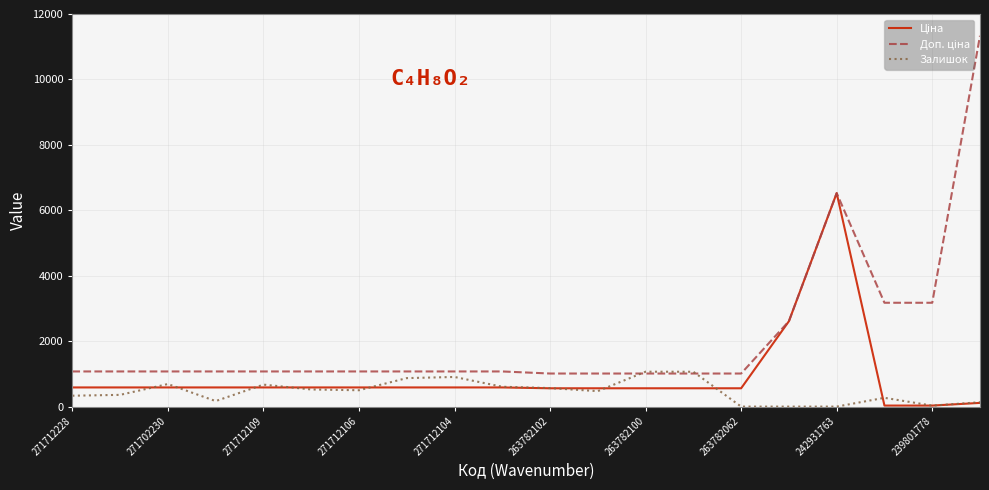

How many values in the Залишок series are below 500?

10